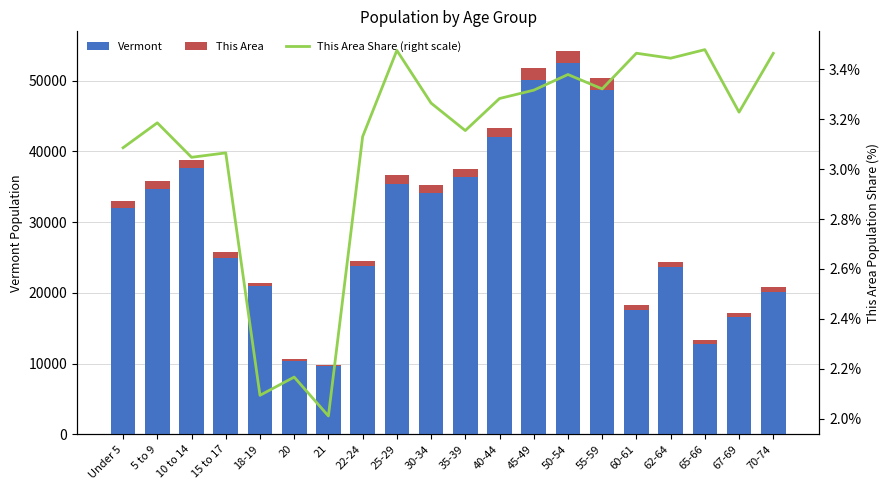

Count the number of data series in this chart.

3